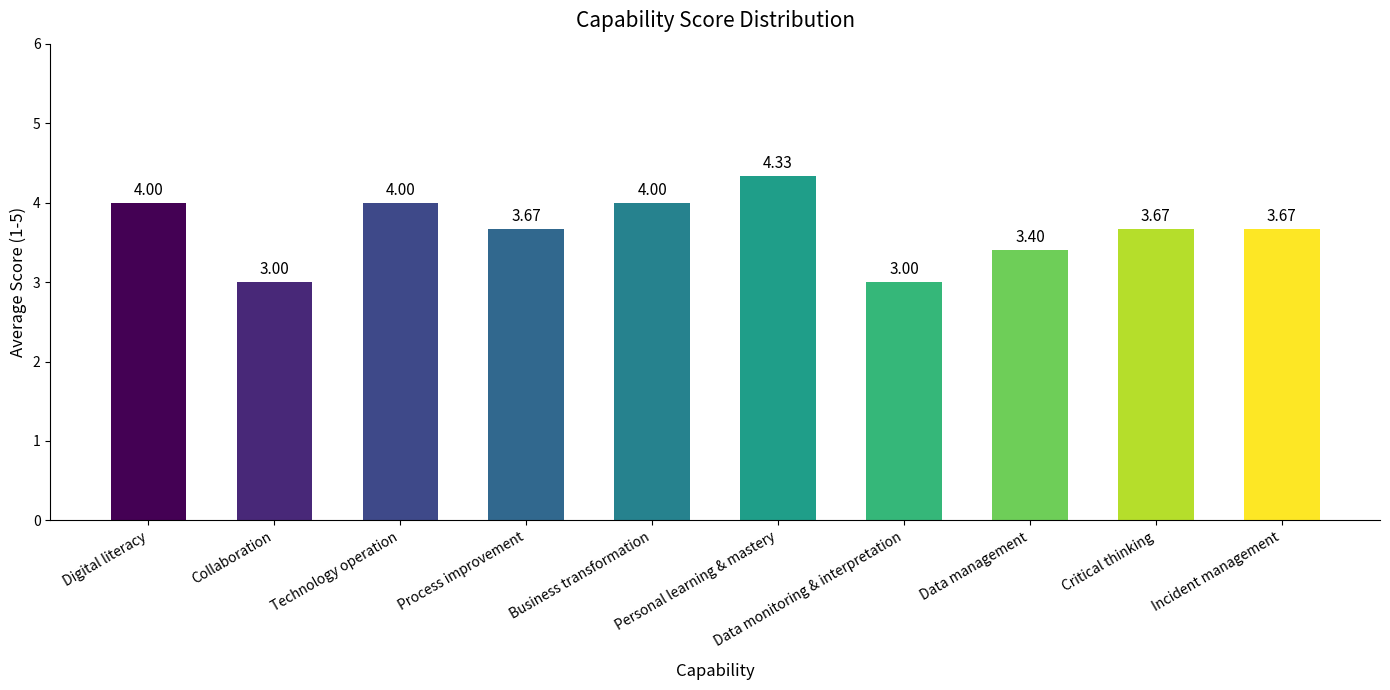

What is the label of the 5th bar from the left?

Business transformation